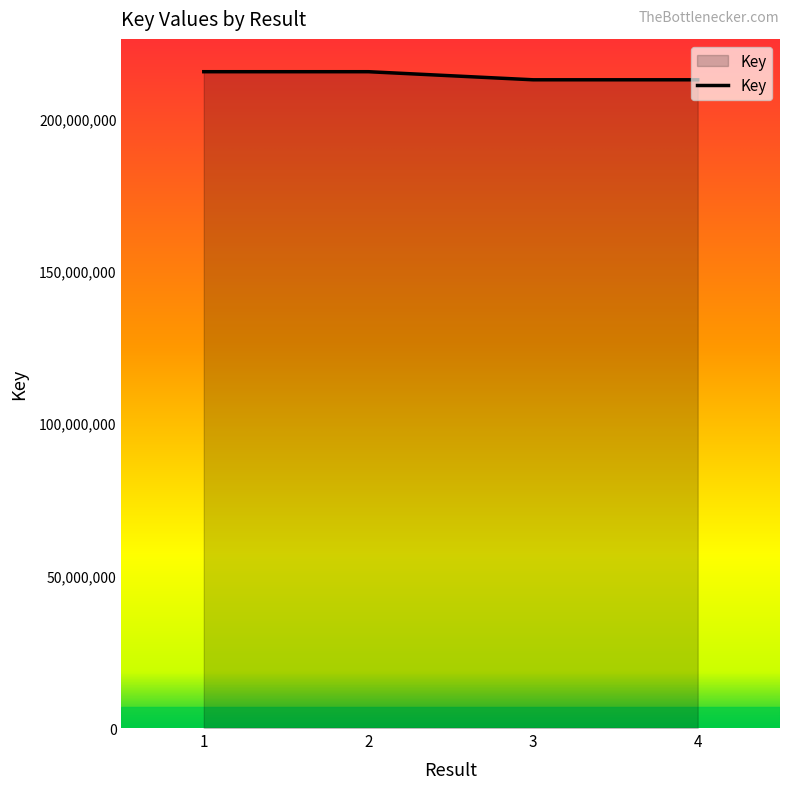

True or false: the data shows 212651736 at 3.

True